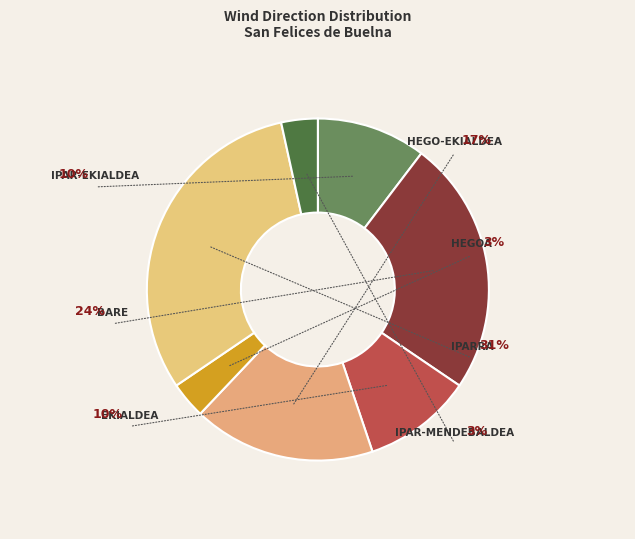

To the nearest percent, what is the difference between the Hego-ekialdea and Iparra slice percentages?

14%